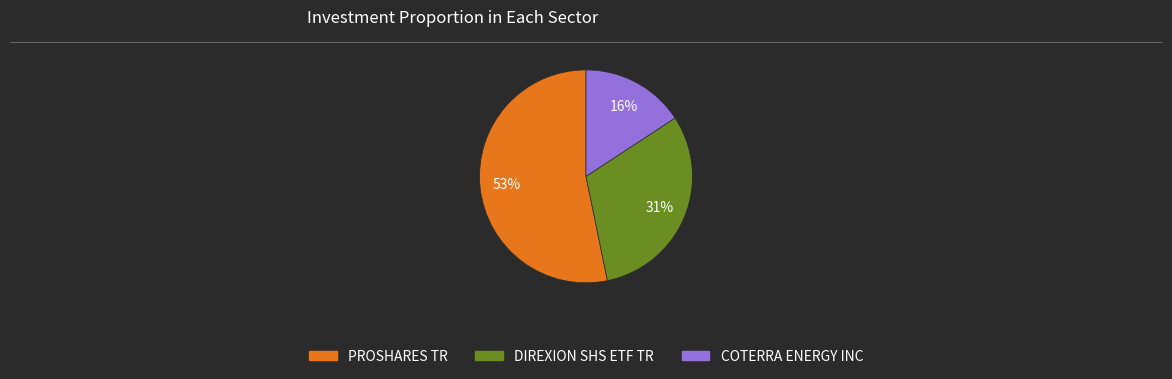

Is there any slice that represents more than half of the pie?

Yes